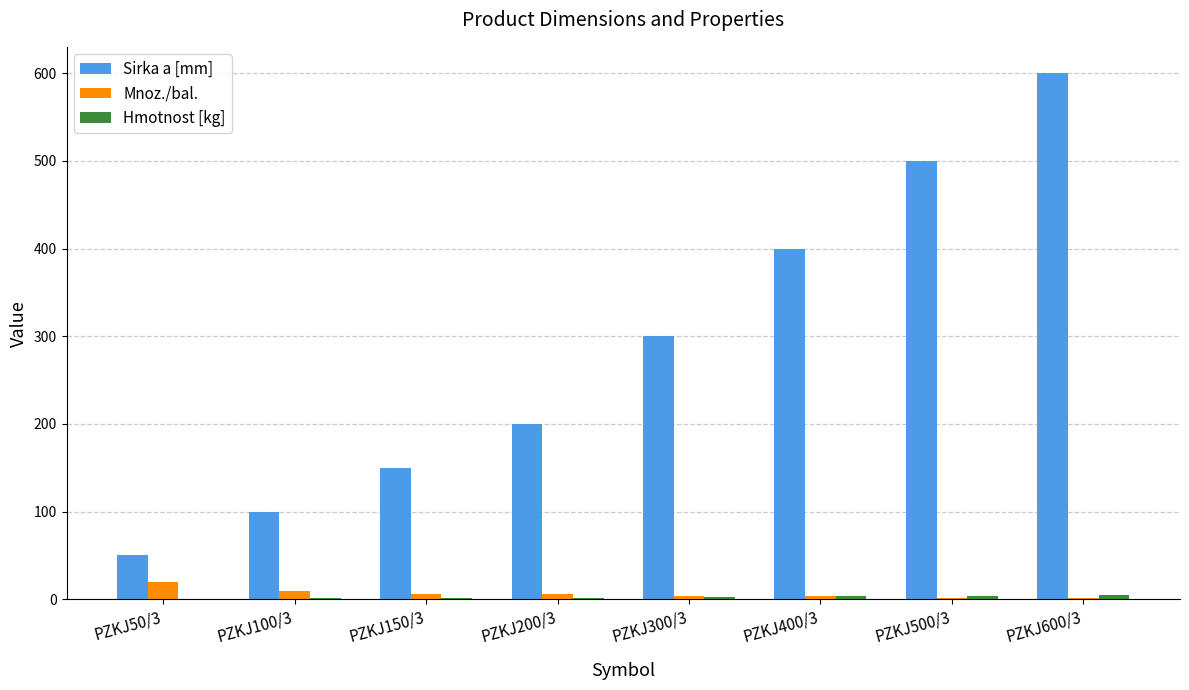

What is the sum of all Sirka a [mm] values?

2300.0